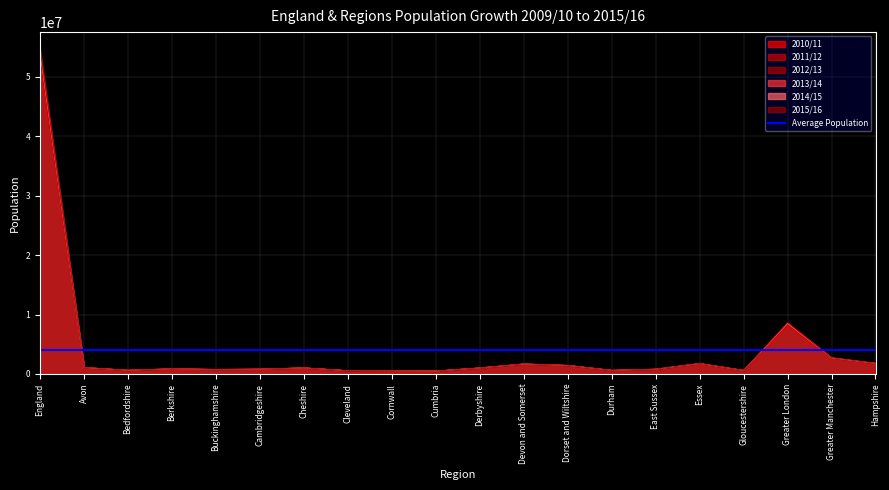

Between Bedfordshire and Cumbria, which series saw the biggest shift?

2015/16